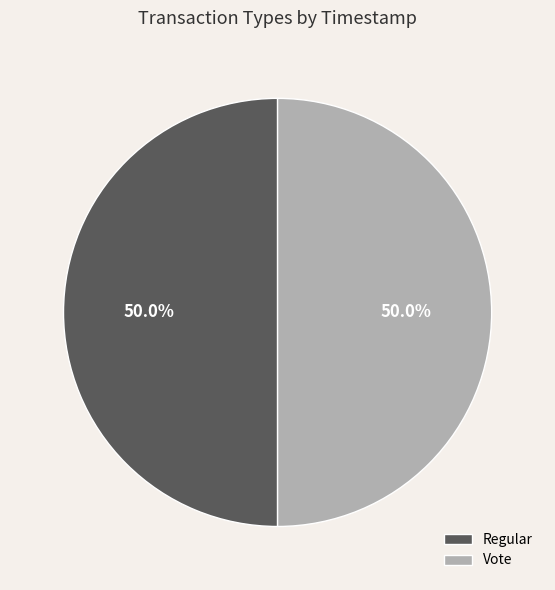

How much of the chart is everything except Vote?

50.0%